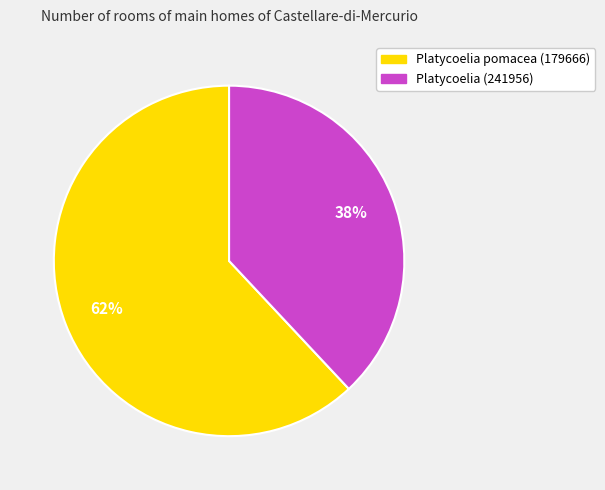

How many slices are in this pie chart?

2